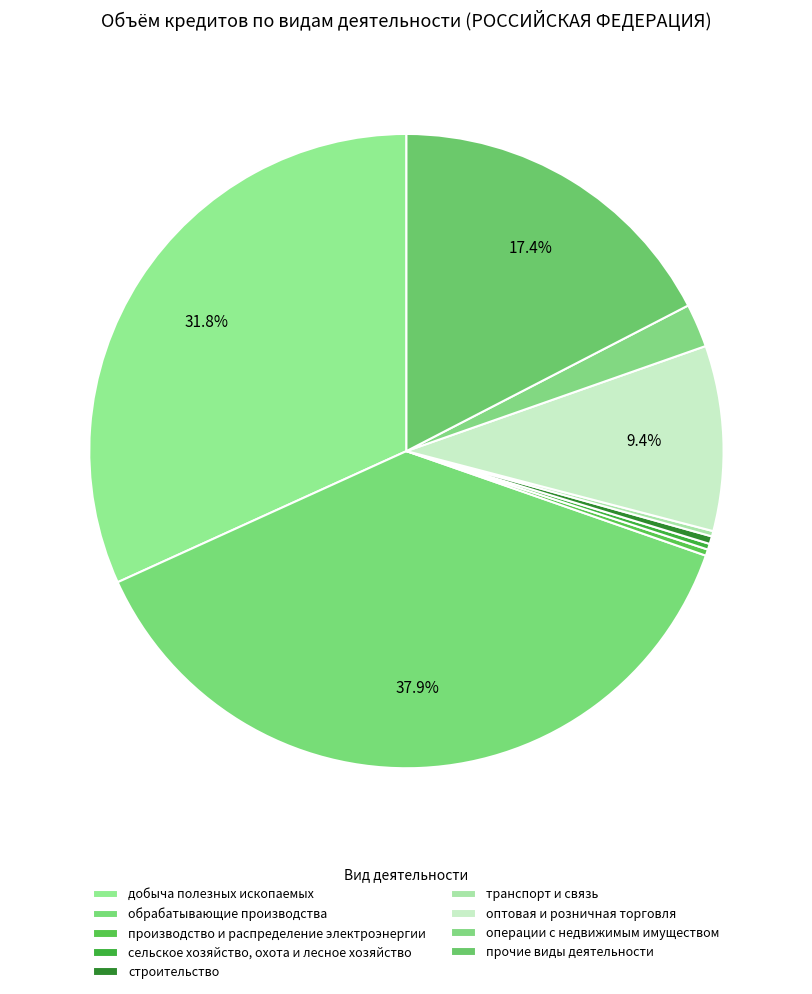

What percentage is the операции с недвижимым имуществом slice, to the nearest percent?

2%